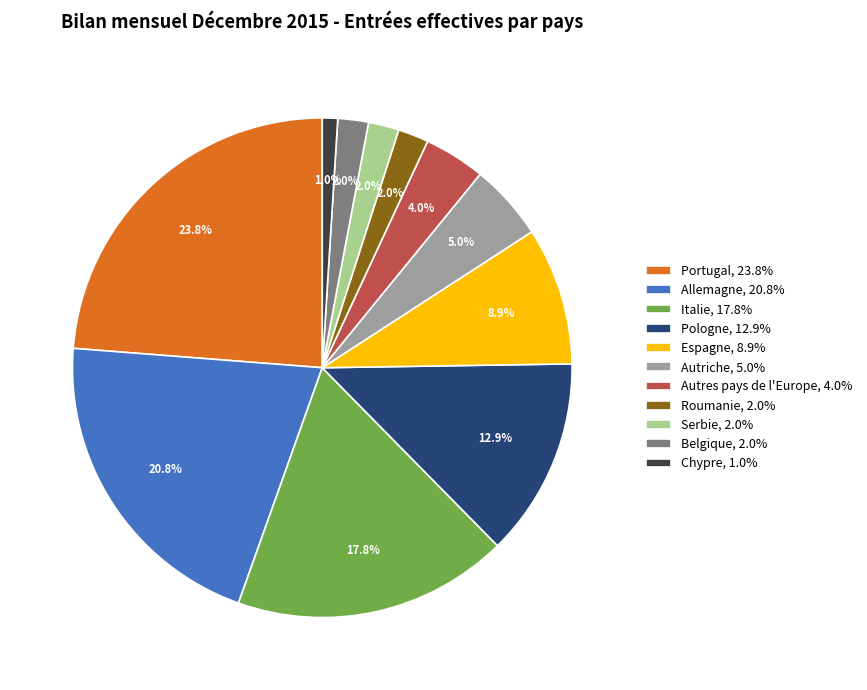

Which slice is the largest?

Portugal